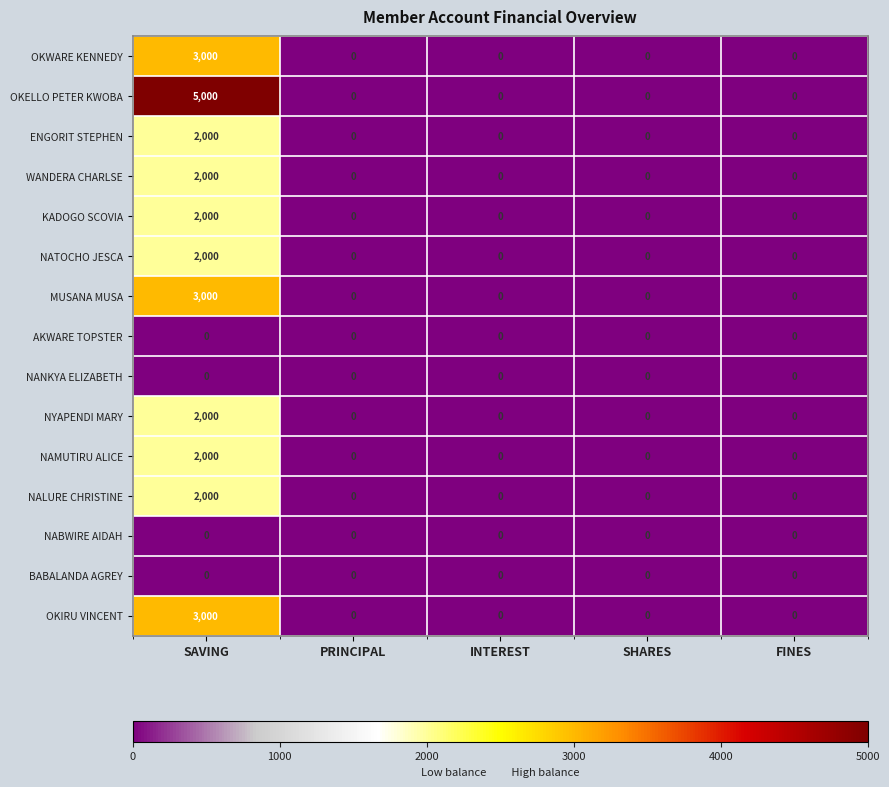

What is the maximum value shown in the chart?

5000